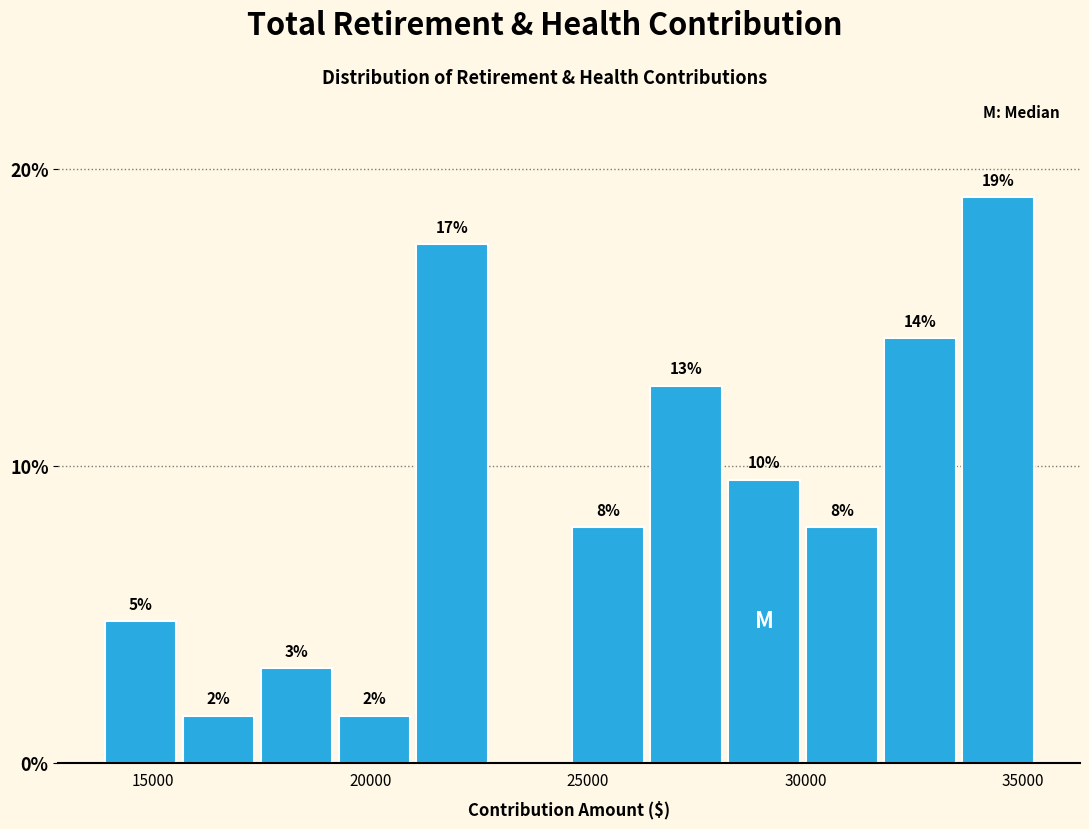

Around what value on the x-axis is the tallest bar? Give the approximate position of its centre, as read against the axis.

34500